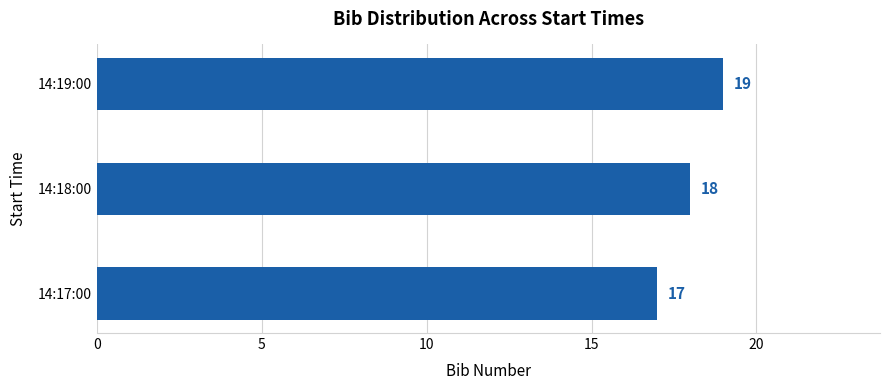

What is the maximum value shown in the chart?

19